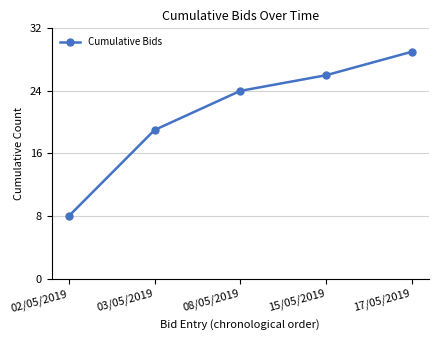

What is the difference between the maximum and minimum values?

21